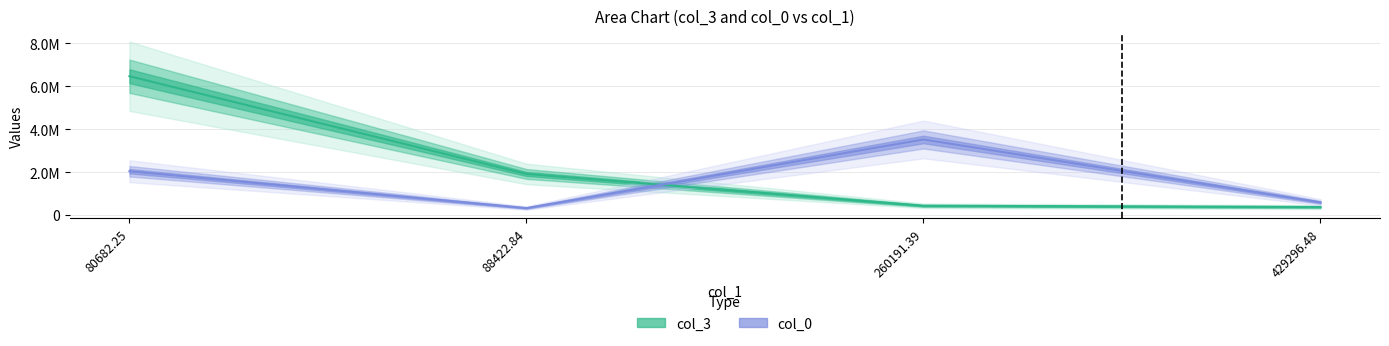

True or false: col_0 has a value of 3010470.0 at 80682.25.

False